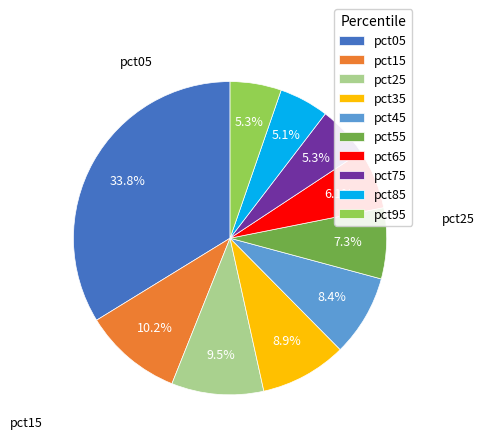

Which slice is the largest?

pct05